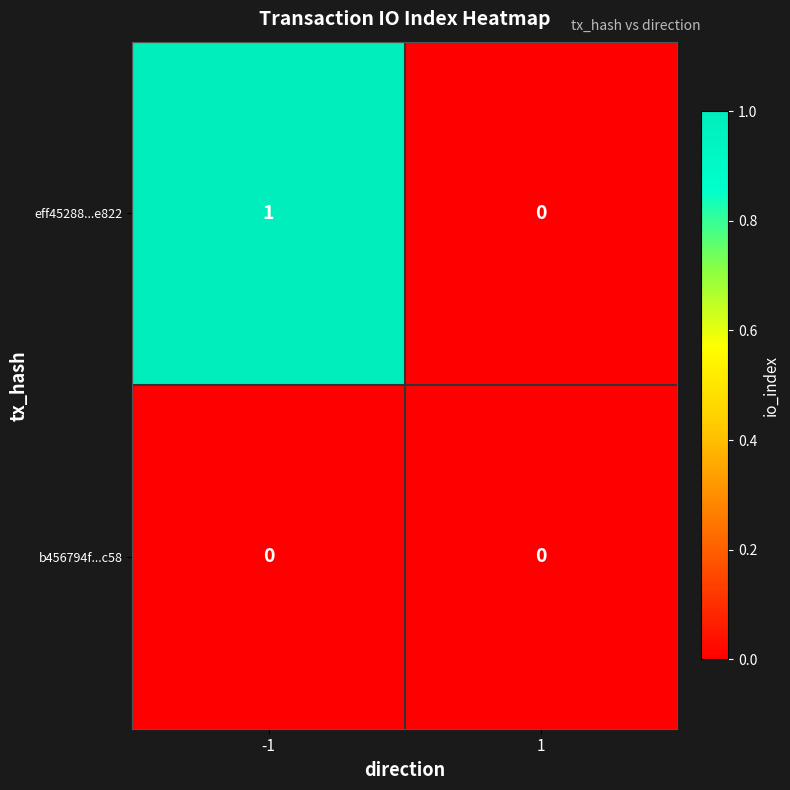

Which series has the largest total across all categories?

eff45288...e822